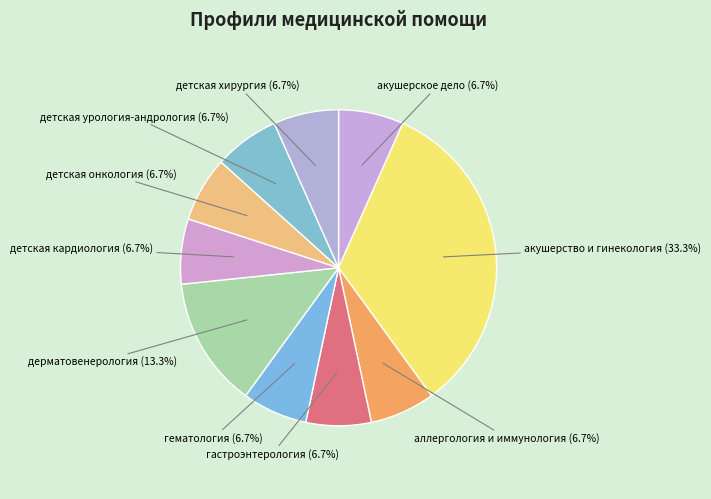

Does any single category account for the majority?

No